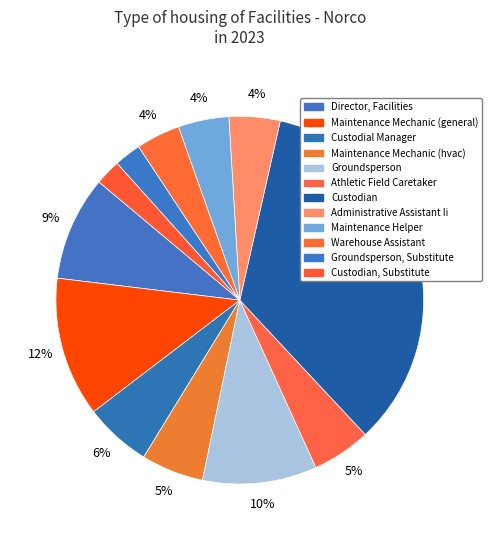

How many slices are in this pie chart?

12